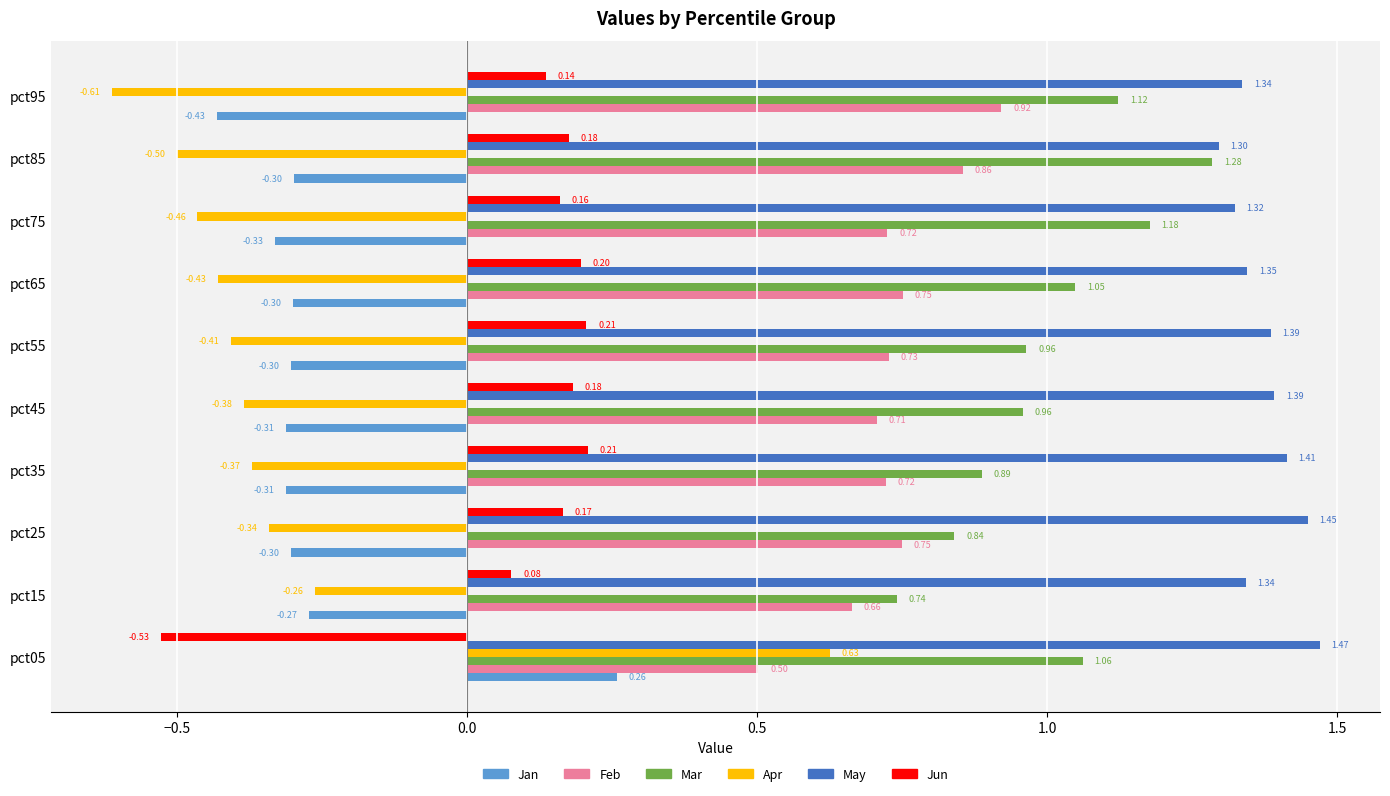

What is the sum of all Jan values?

-2.6